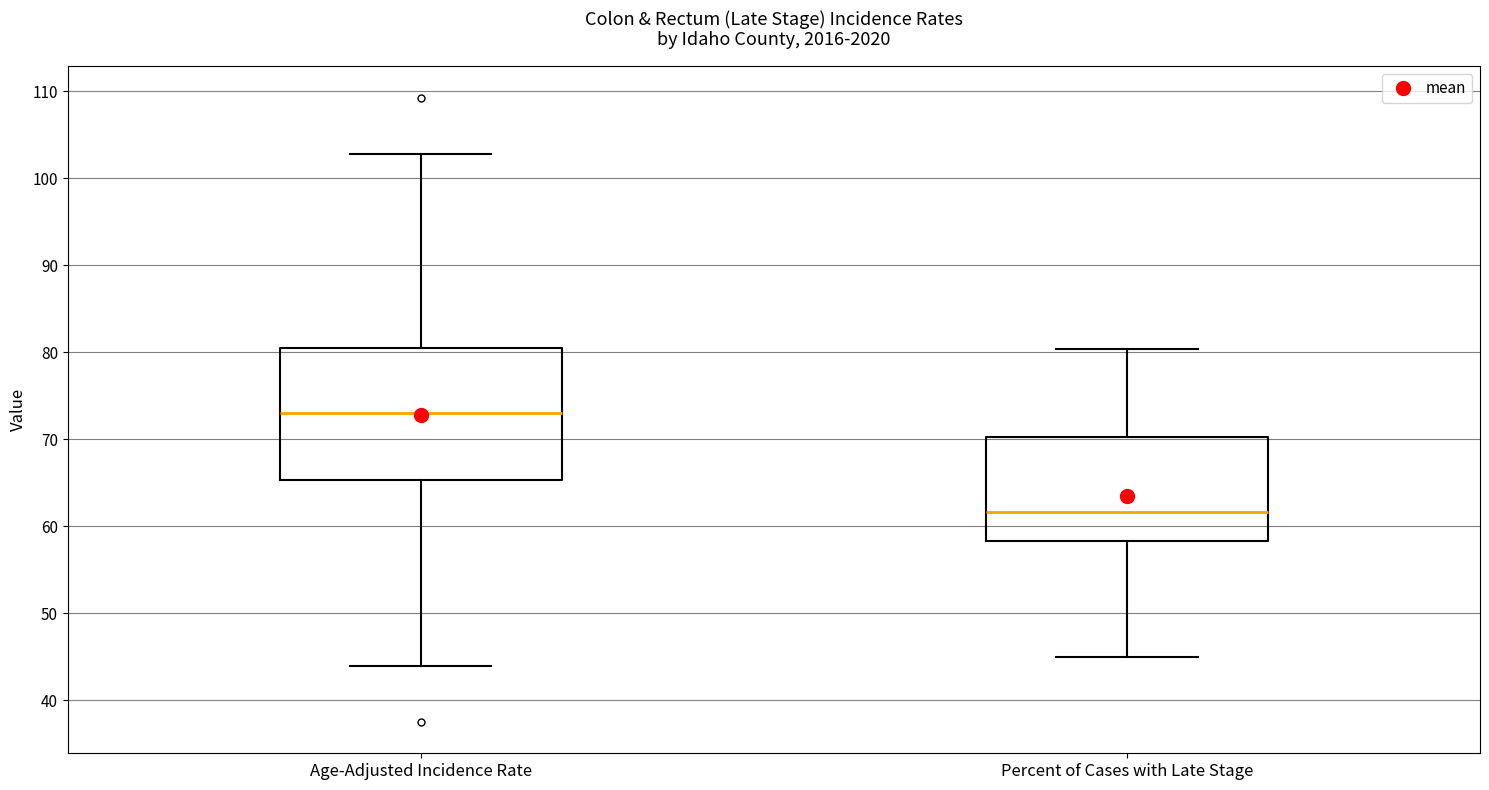

Comparing the boxes themselves (not the whiskers), which one is the tallest?

Age-Adjusted Incidence Rate